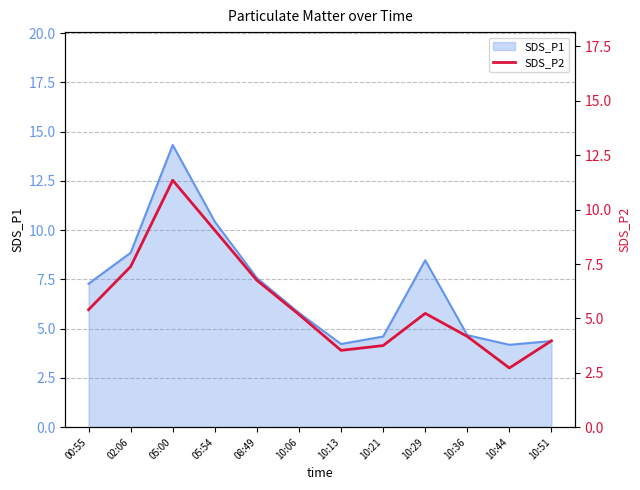

Which label corresponds to the smallest value in the chart?

10:44